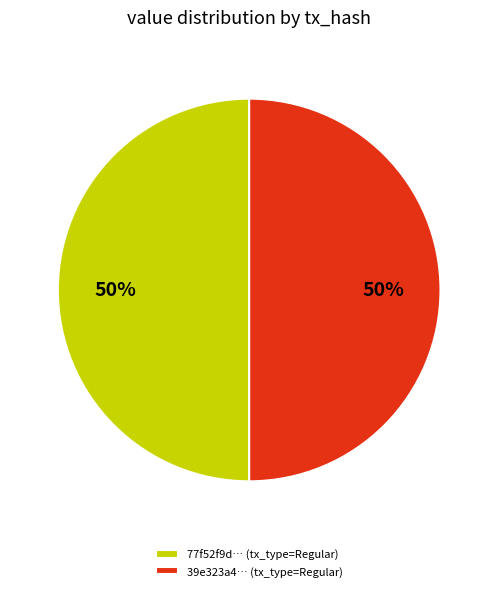

Combined, do 77f52f9d… (tx_type=Regular) and 39e323a4… (tx_type=Regular) account for over 50%?

Yes